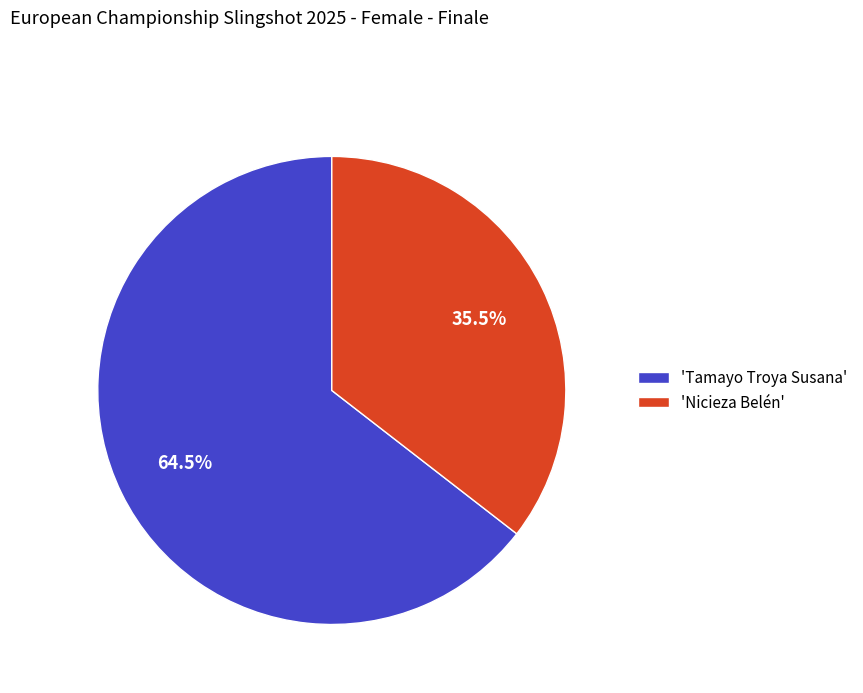

Rank the categories by value from lowest to highest.

'Nicieza Belén', 'Tamayo Troya Susana'